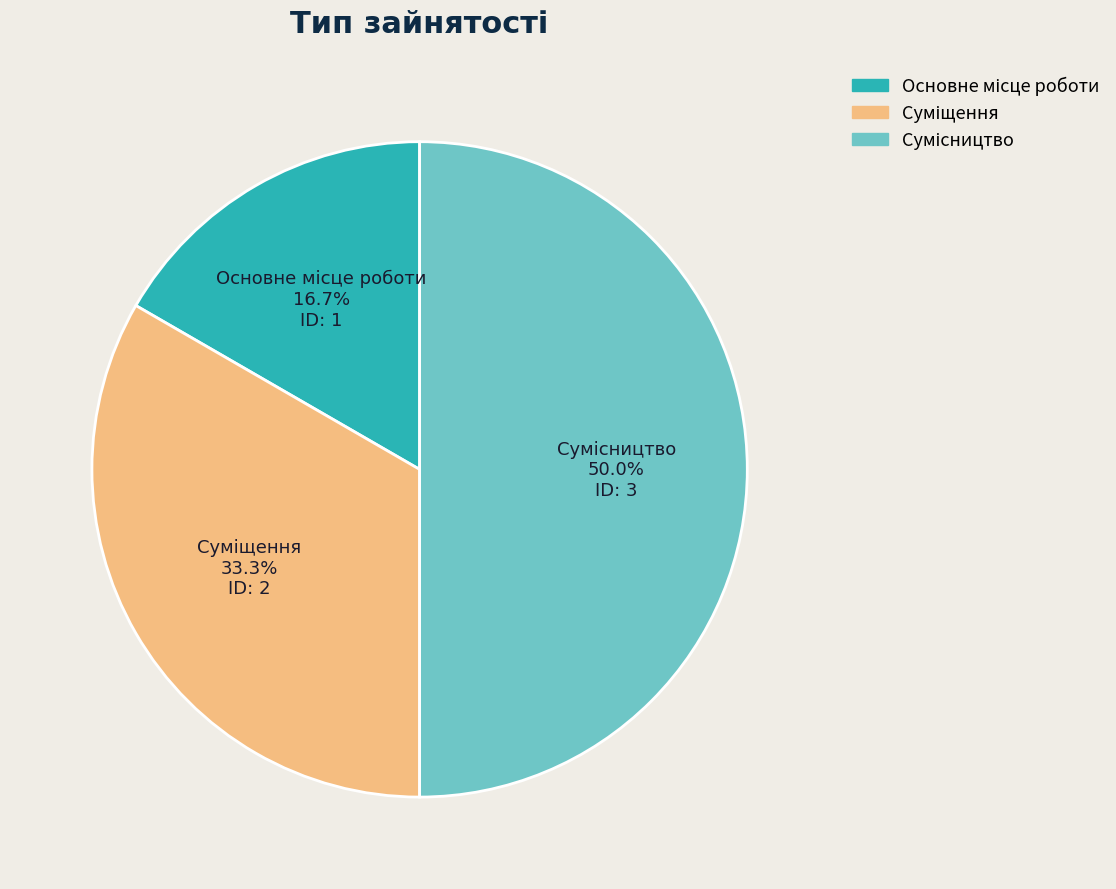

What percentage do Основне місце роботи and Суміщення together represent?

50.0%